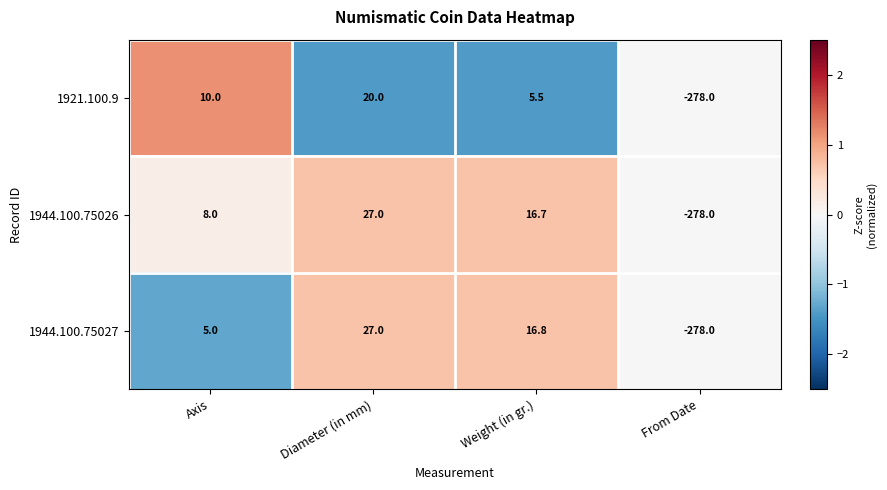

Between Axis and From Date, which series saw the biggest shift?

1921.100.9